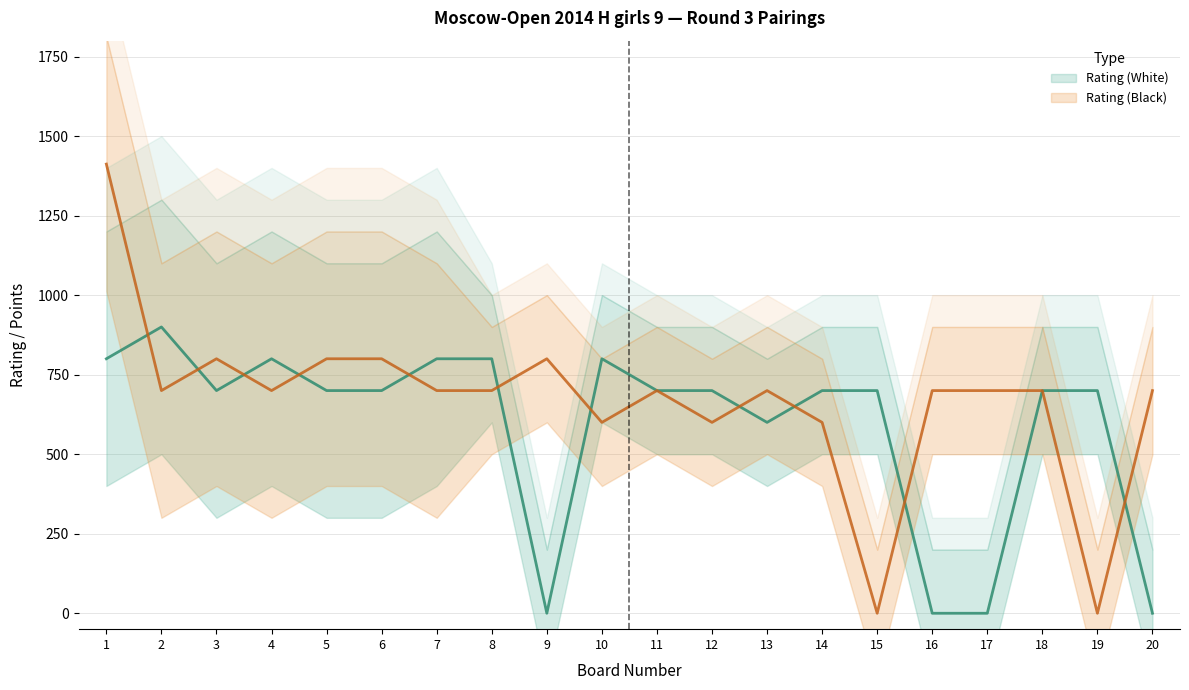

List the series in order of their overall mean, lowest first.

Rating (White), Rating (Black)